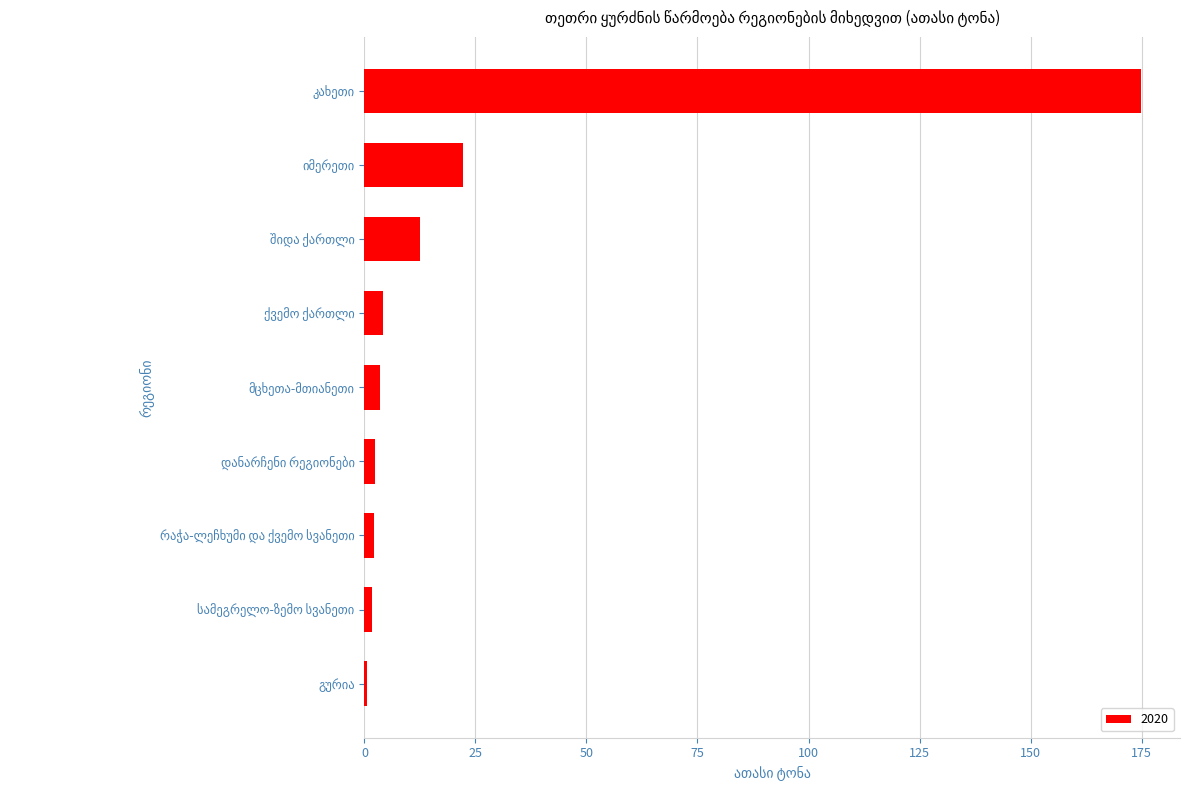

How many bars are there in total?

9